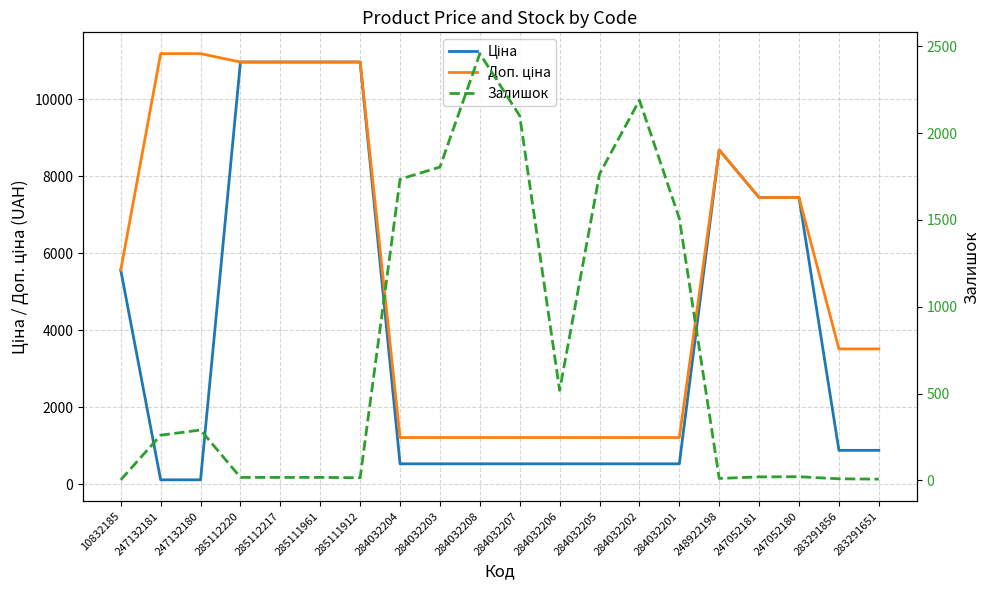

Is this an area chart (filled region under the line)?

No